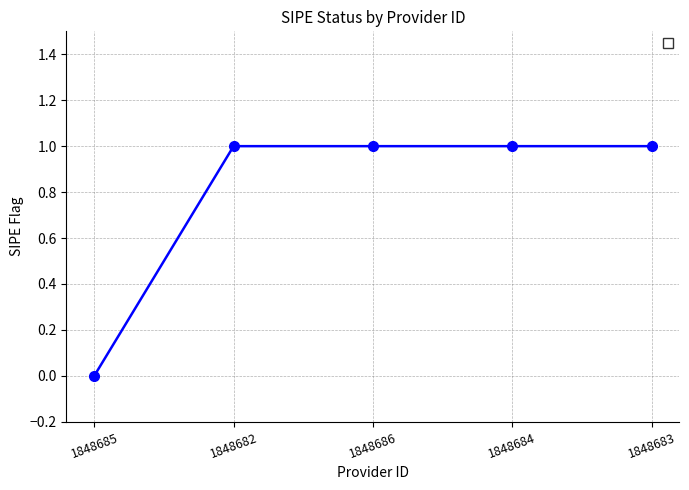

Reading left to right, extract all data points from this chart.

1848685=0	1848682=1	1848686=1	1848684=1	1848683=1